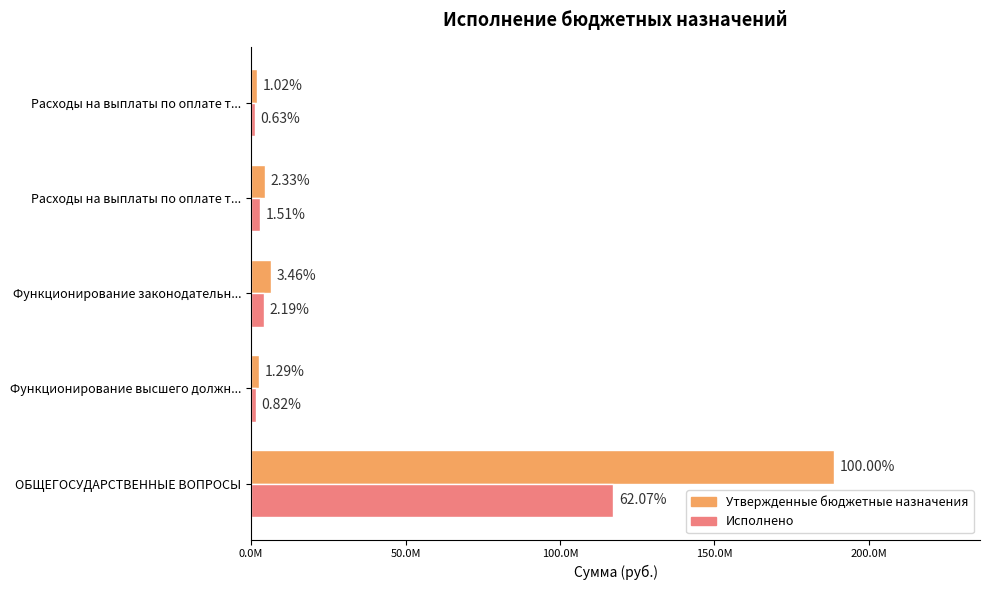

What position from the left is 150.0M?

4